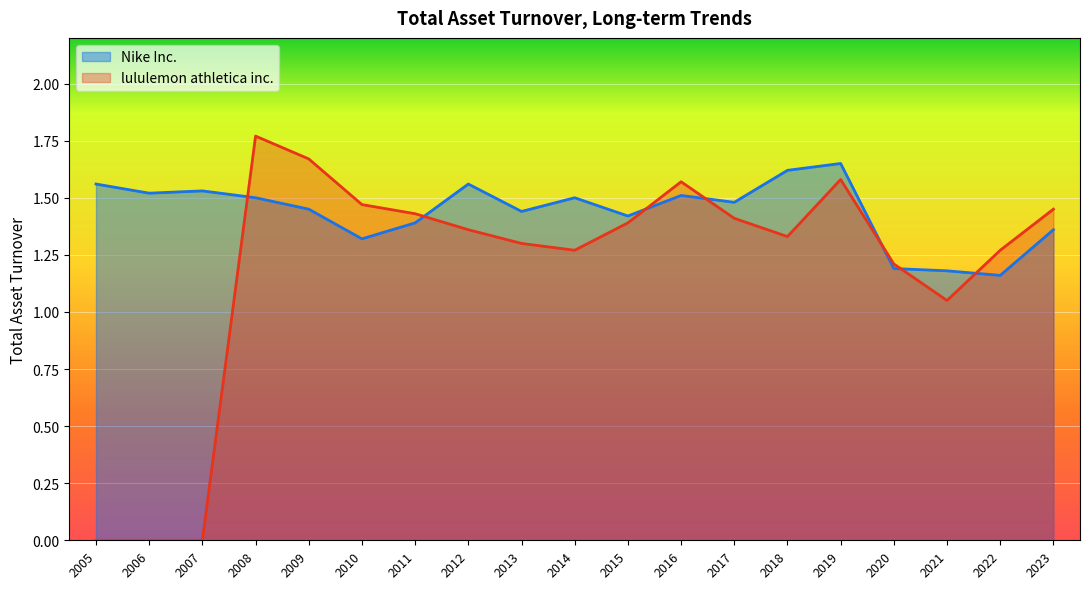

At which category is the sum across all series the highest?

2008